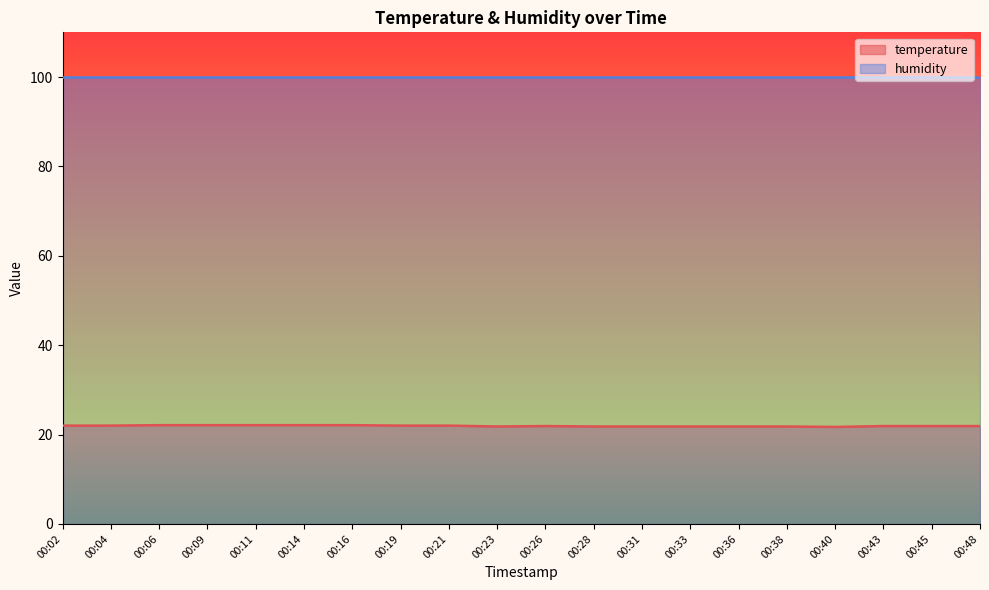

Which label corresponds to the largest value in the chart?

00:06